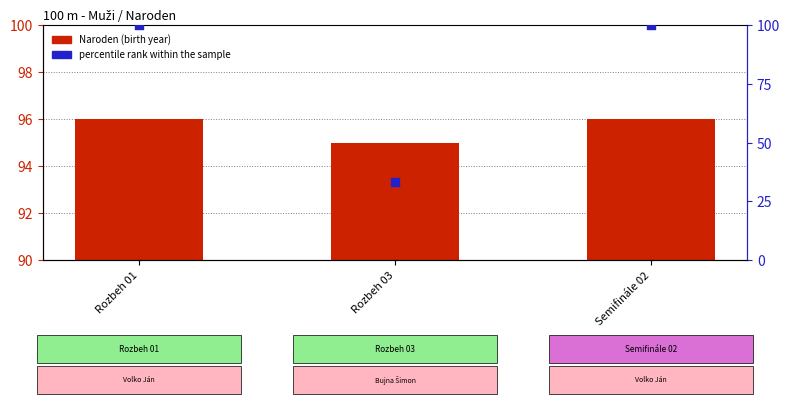

What is the total value across all series at Rozbeh 03?

128.3